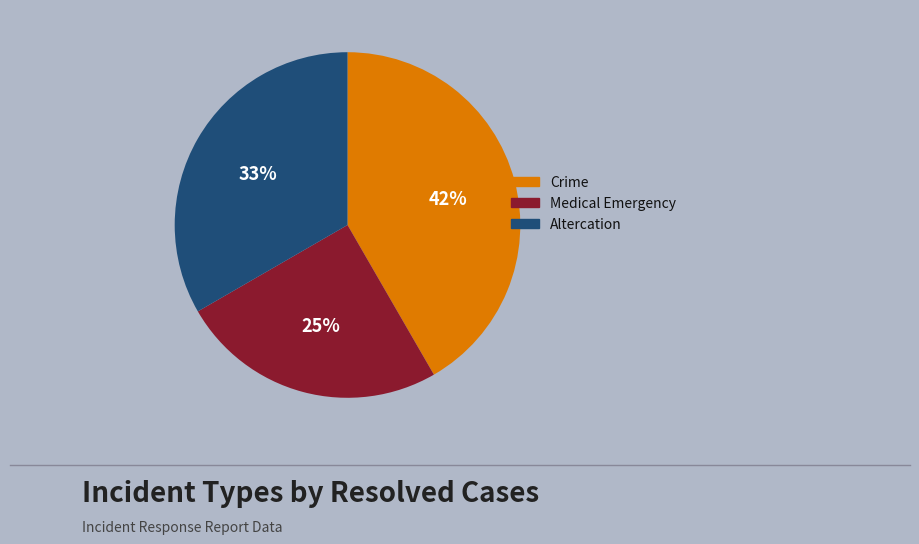

Between Altercation and Medical Emergency, which is larger?

Altercation